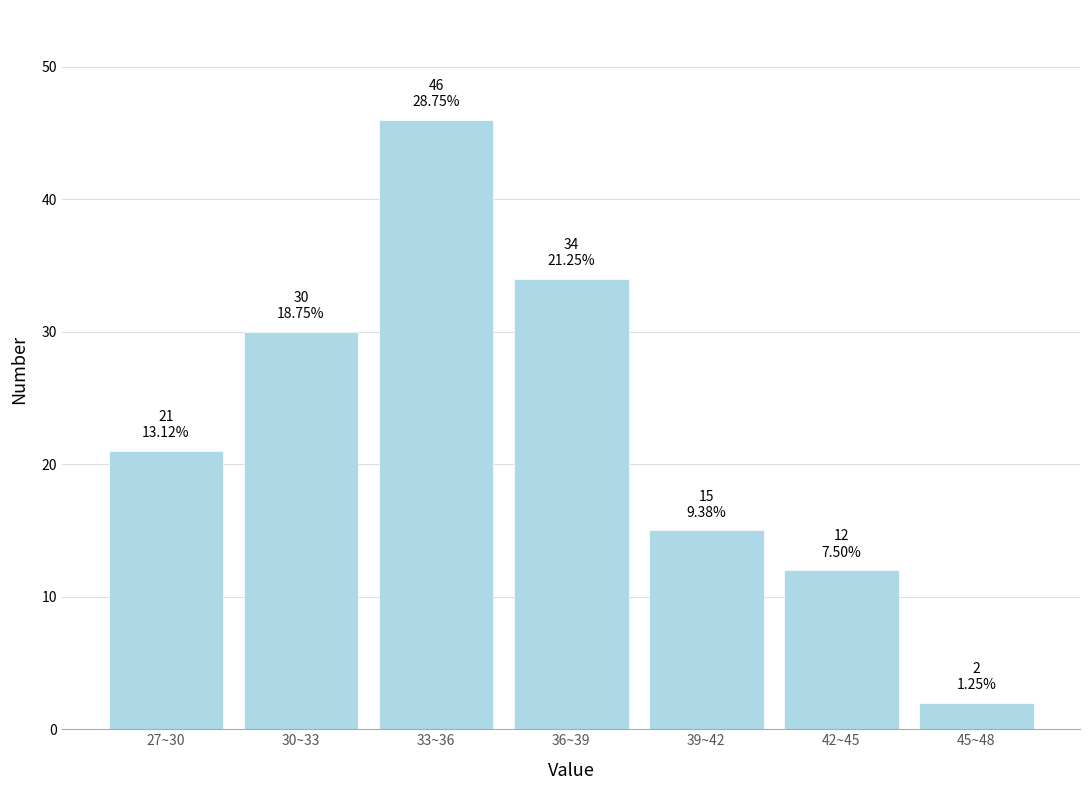

Reading left to right, list all the values displayed in this chart.

21	30	46	34	15	12	2